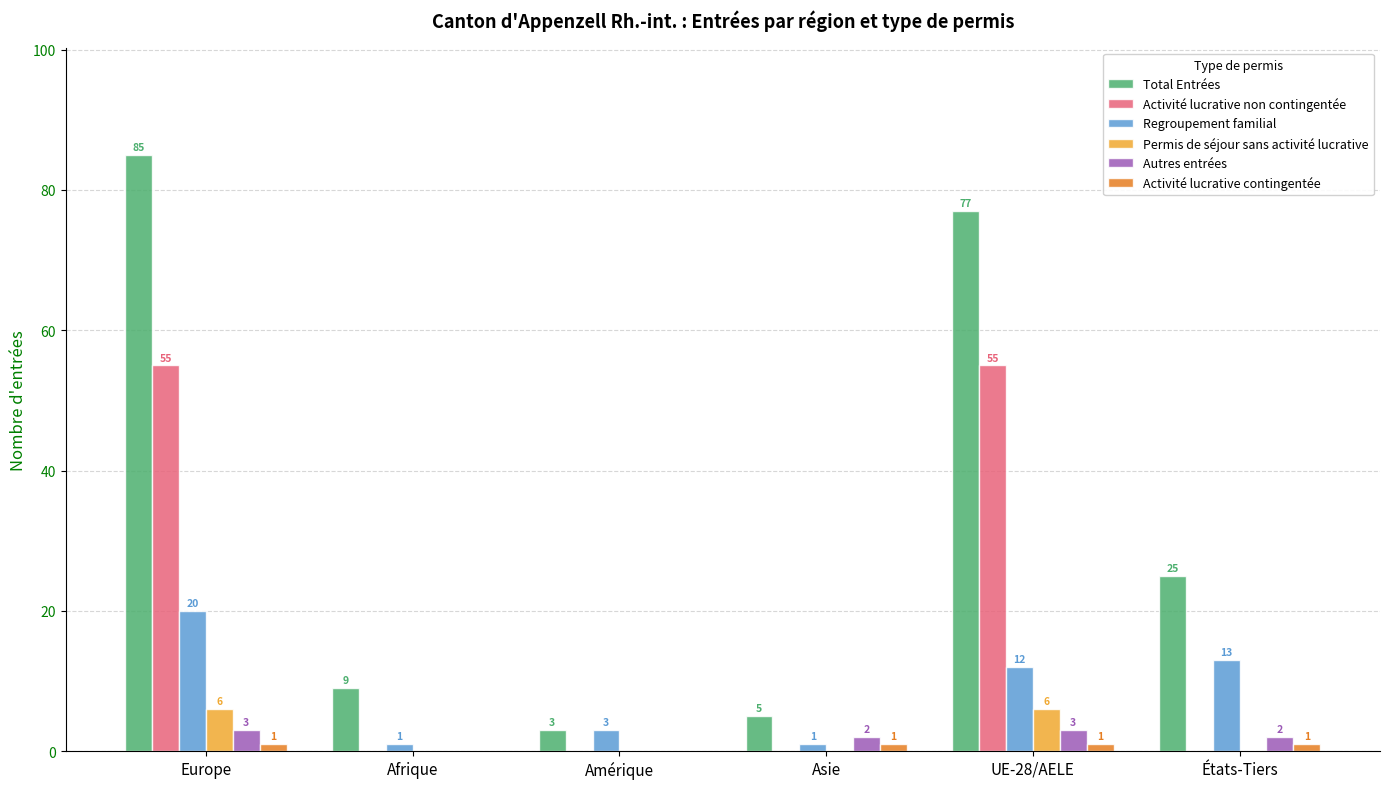

At which label does Autres entrées first exceed 2?

Europe